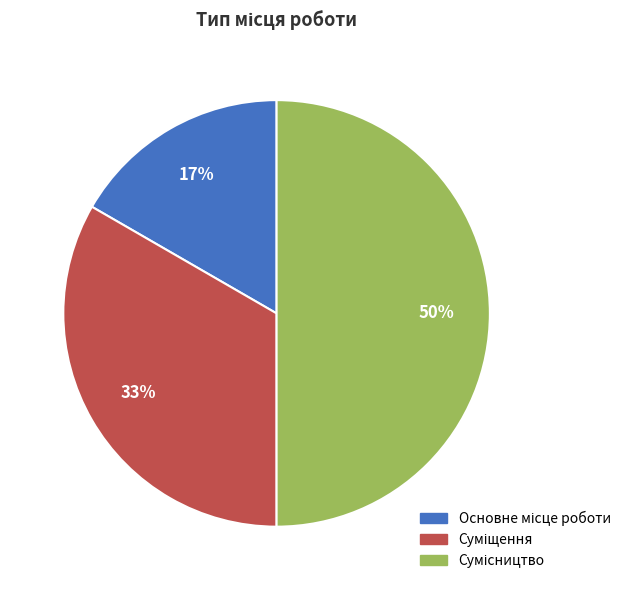

How many slices are in this pie chart?

3